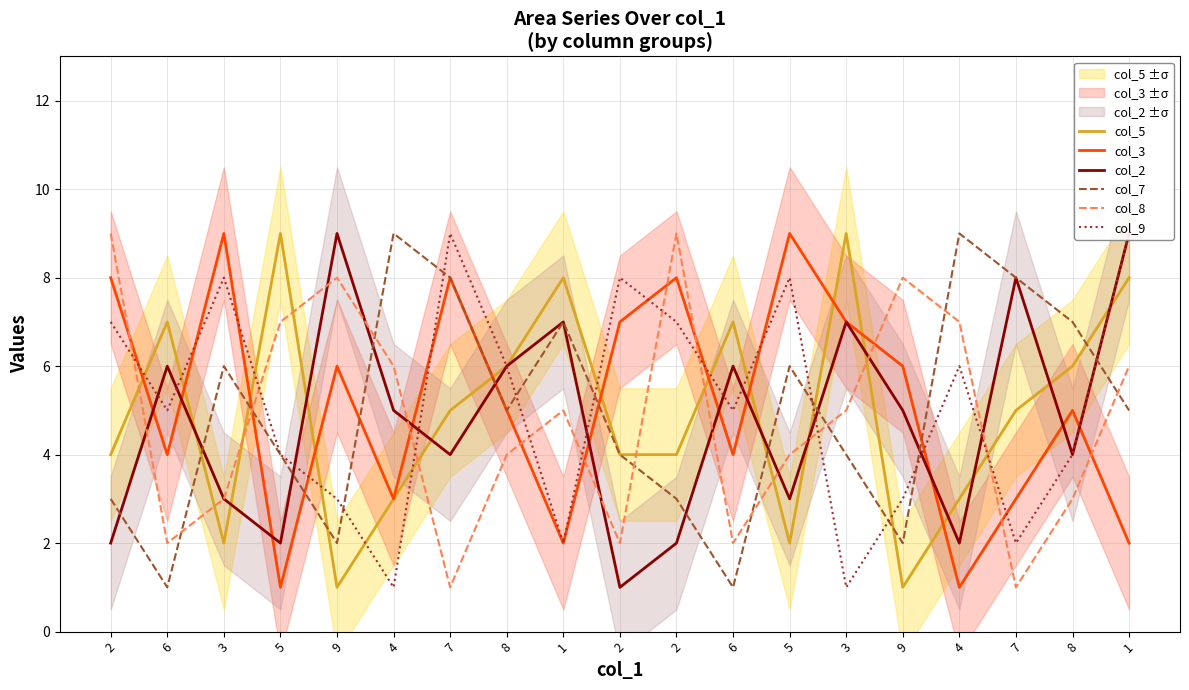

Where do col_3 and col_8 first cross each other?

2 and 6